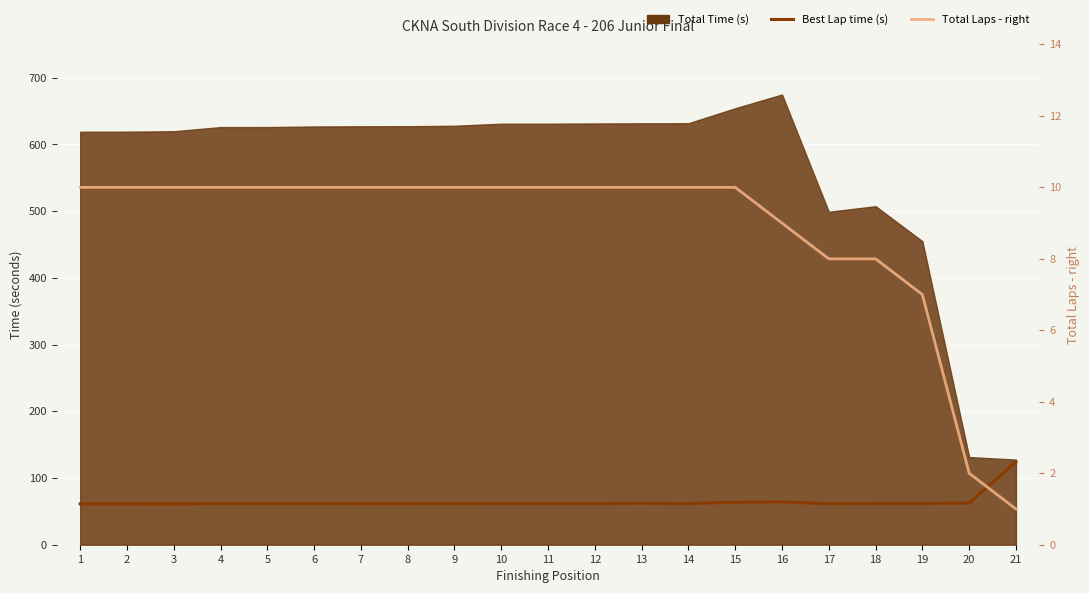

What is the value of the Best Lap time (s) point at the 8th from the left?

61.4